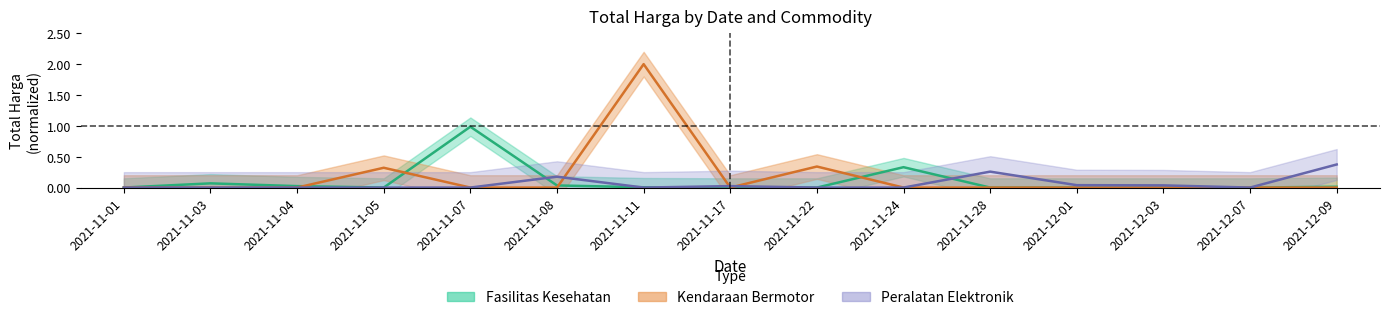

What is the difference between the Peralatan Elektronik values at 2021-11-08 and 2021-11-24?

0.2